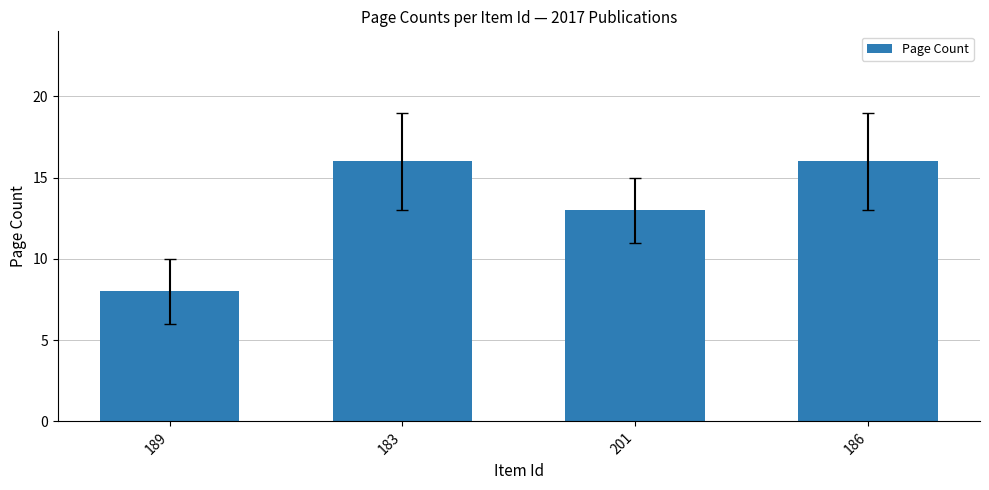

Is it true that the value at 201 is 22?

False